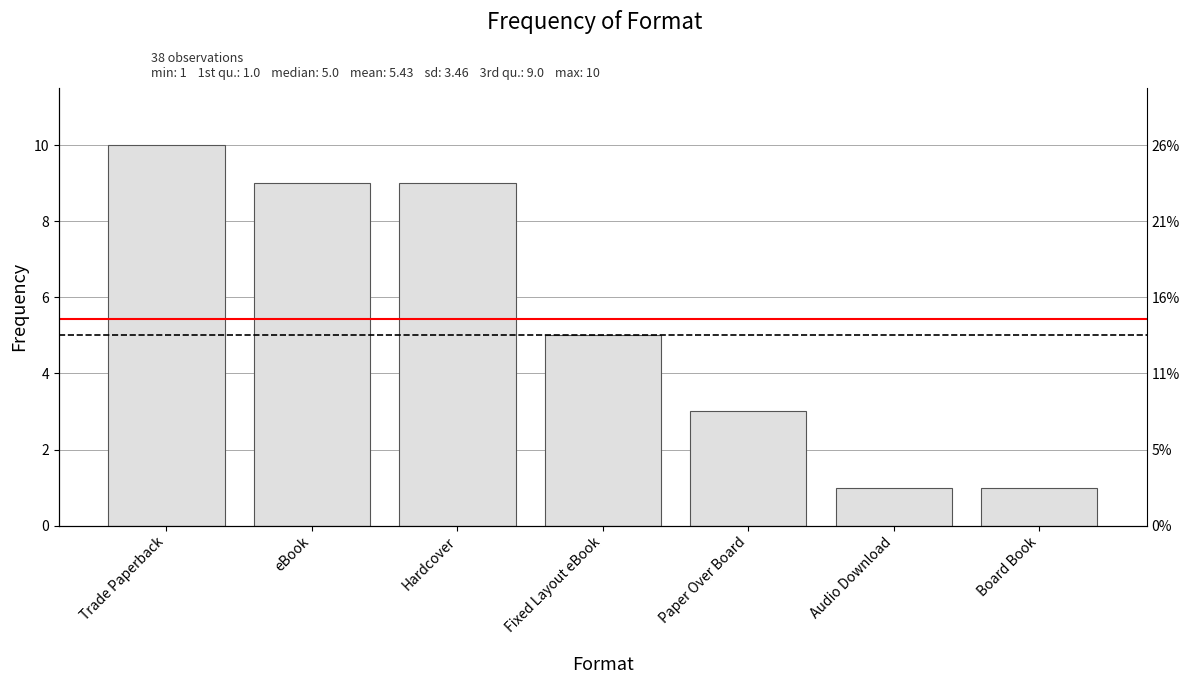

What is the label of the 6th bar from the left?

Audio Download